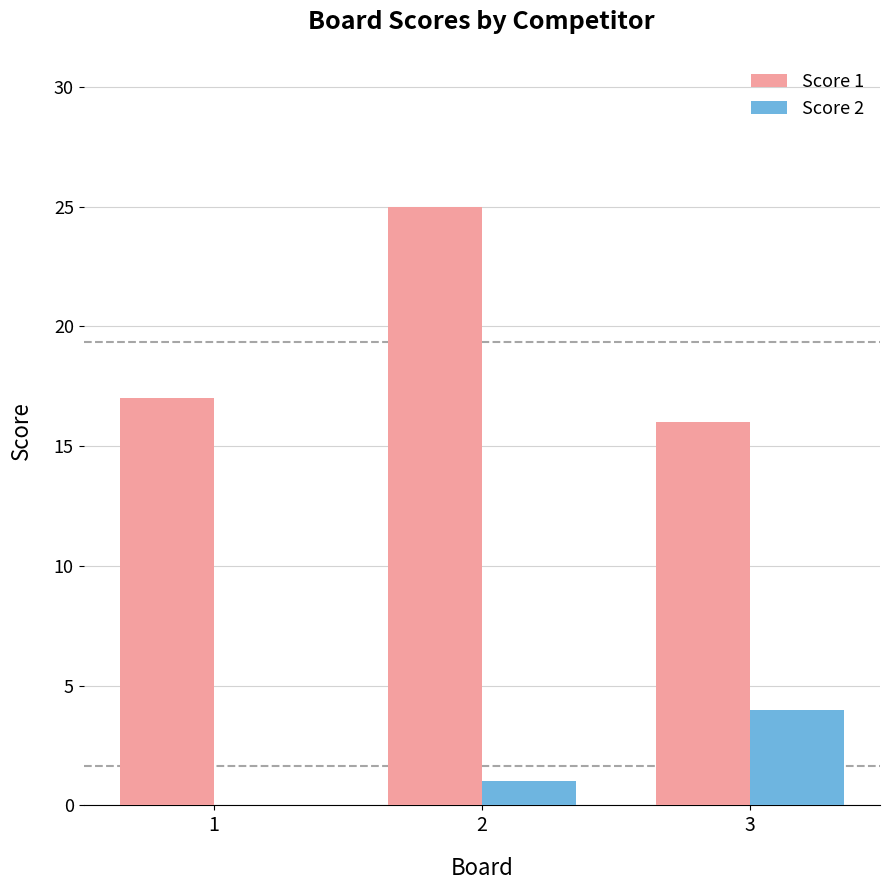

True or false: Score 1 has a value of 25 at 2.

True